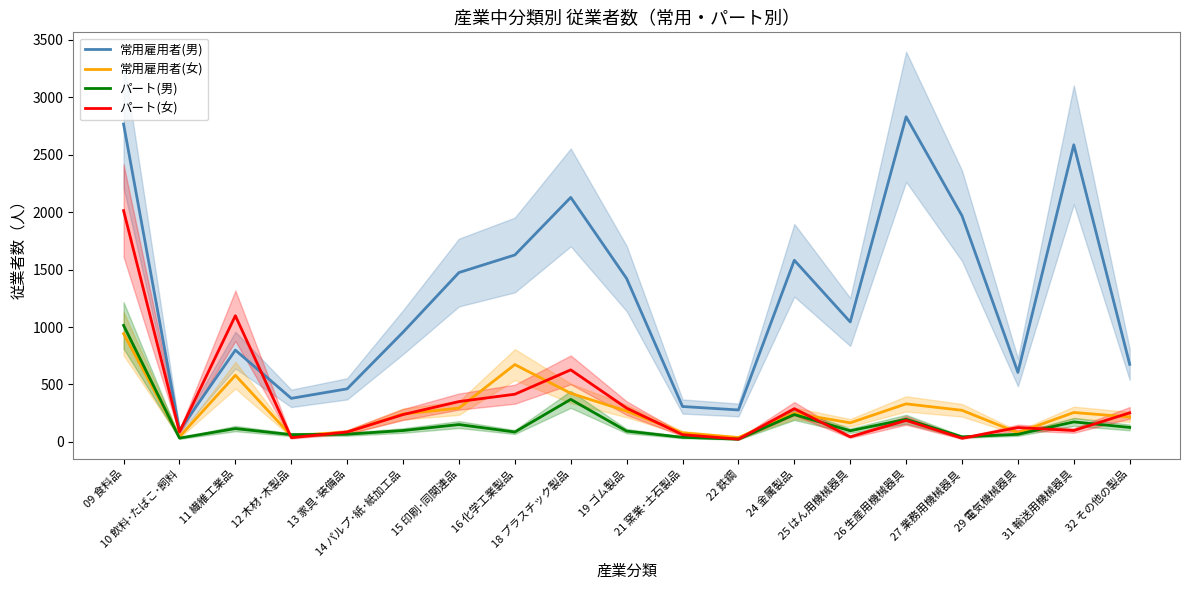

Rank the series by their maximum value, from highest to lowest.

常用雇用者(男), パート(女), パート(男), 常用雇用者(女)